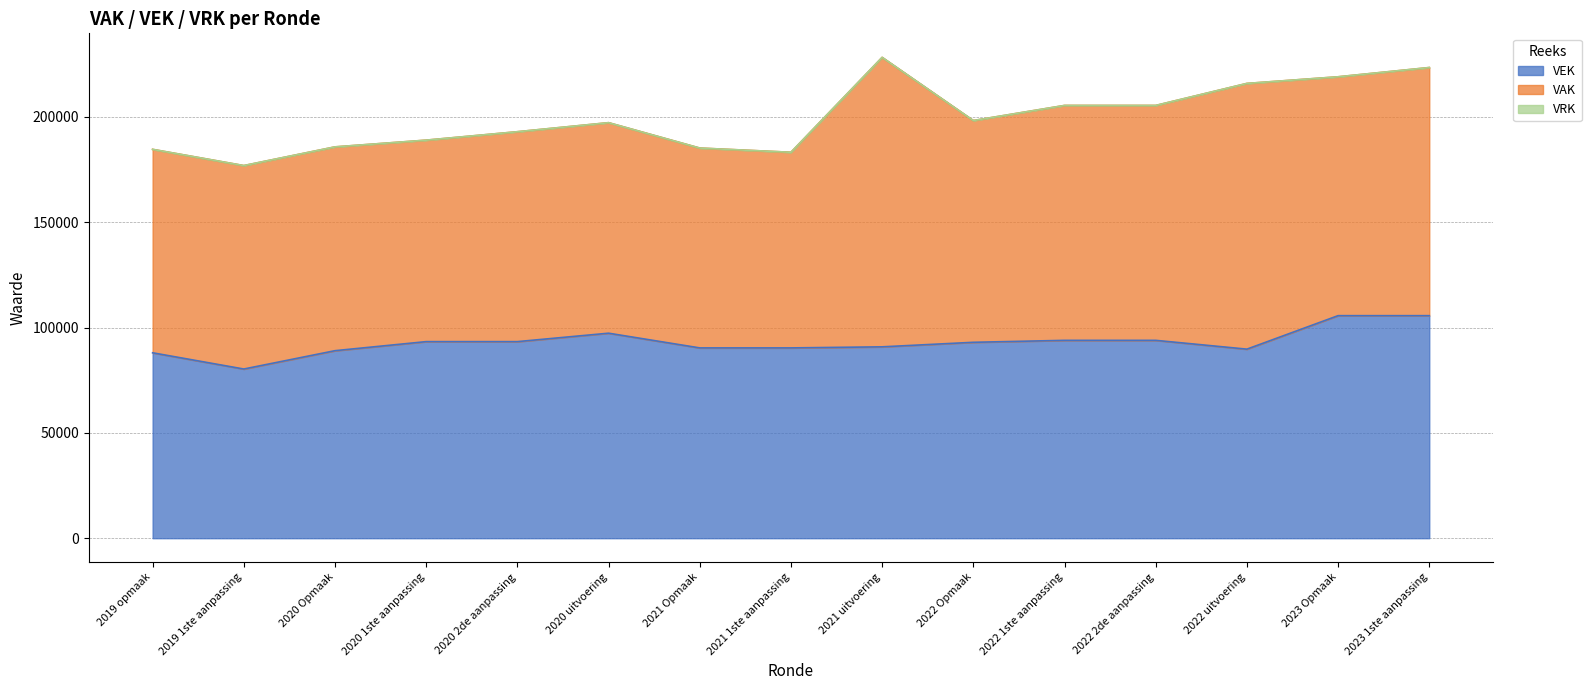

True or false: the data shows 22943 at 2019 1ste aanpassing.

False